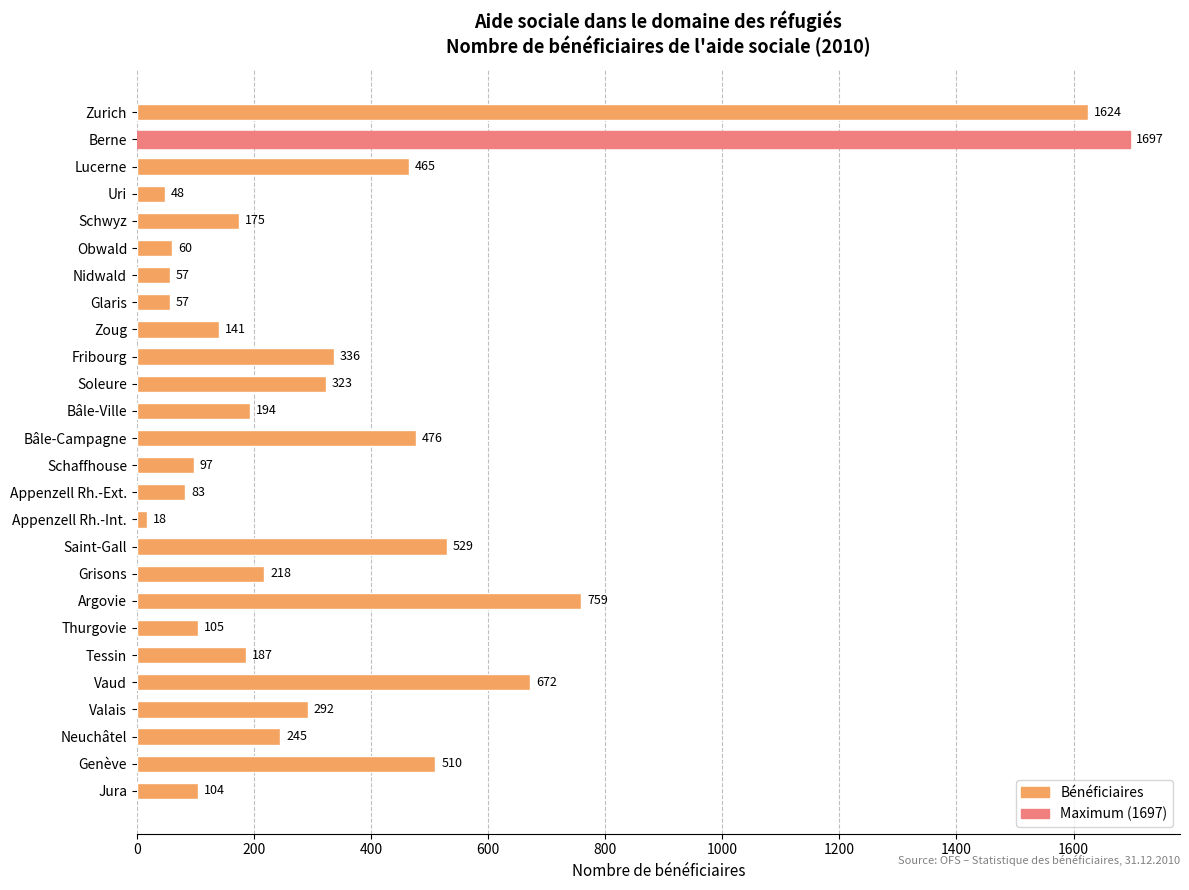

What position from the top is Soleure?

11